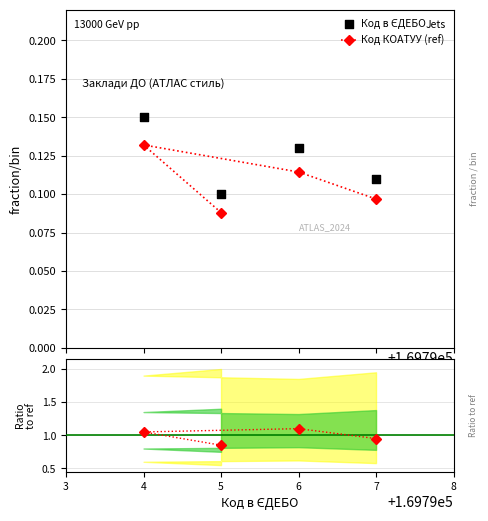

Count the Код КОАТУУ (ref) values in the range 0 to 1.

4